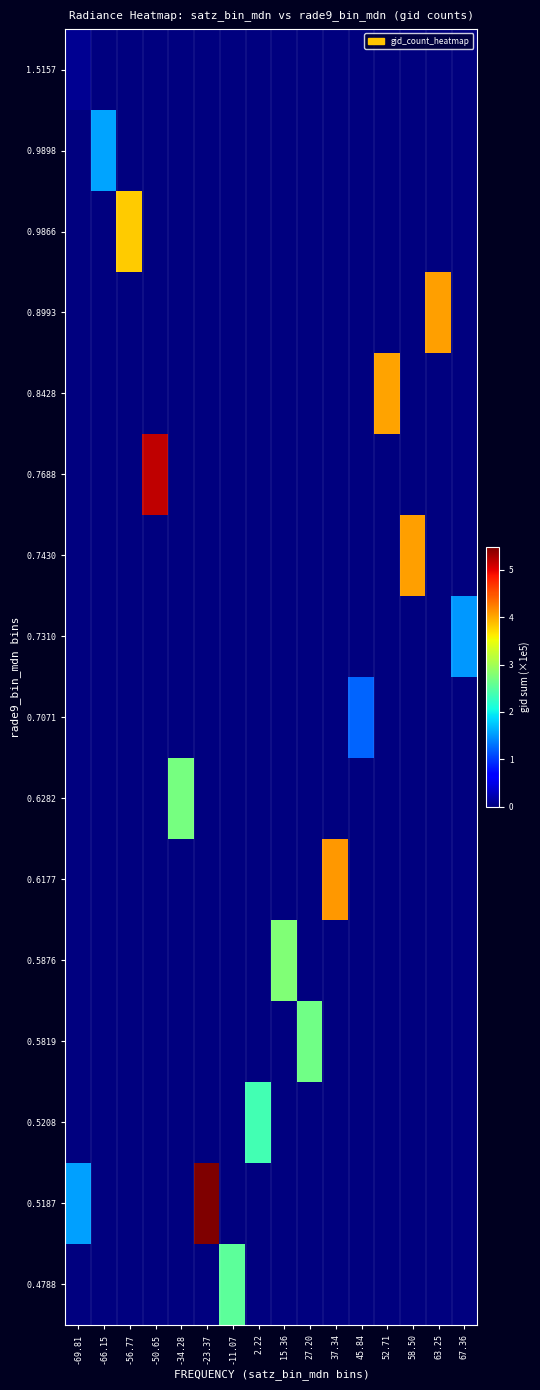

Which has a higher value, 2.22 or -23.37?

2.22